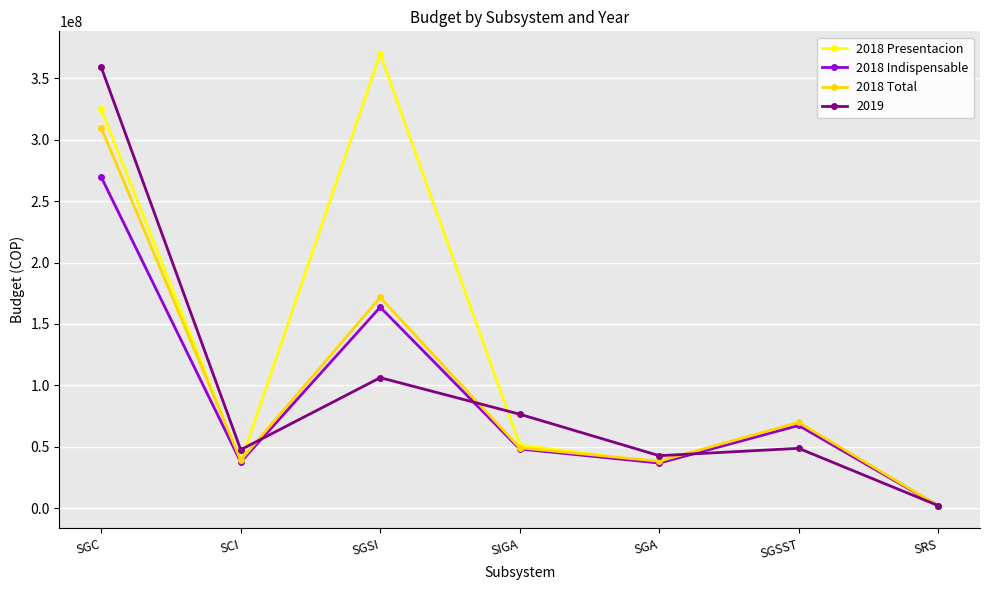

Where does the 2018 Presentacion series first go above 51500000?

SGC